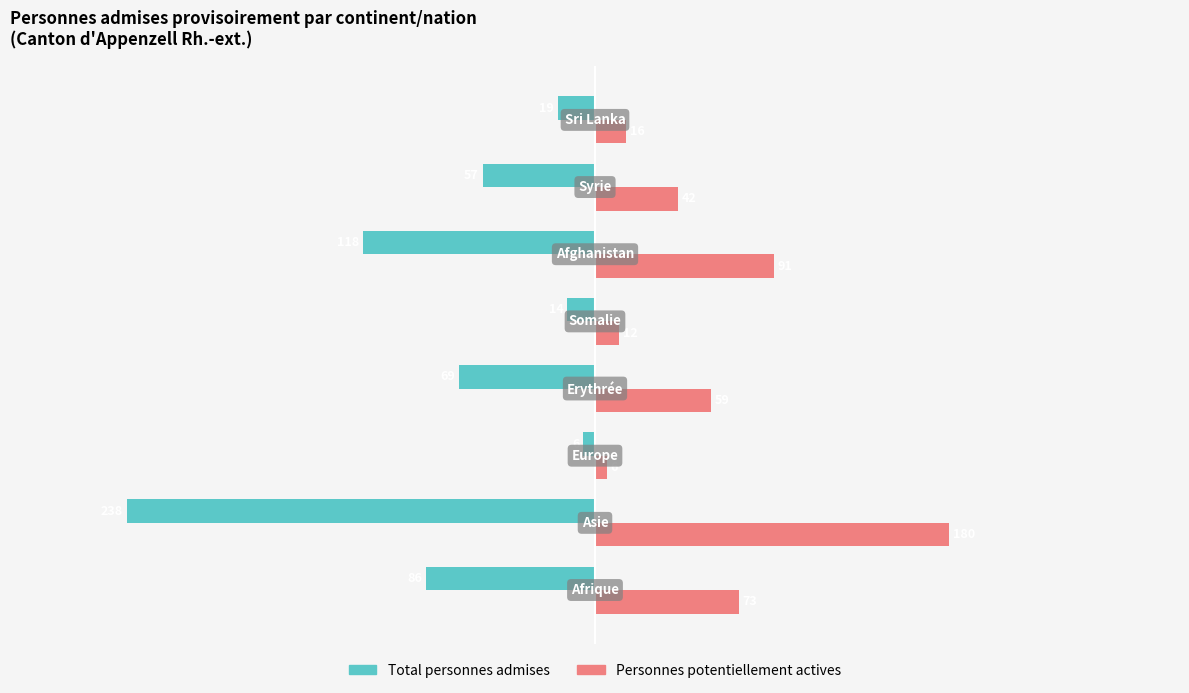

Which series has the widest spread of values?

Total personnes admises